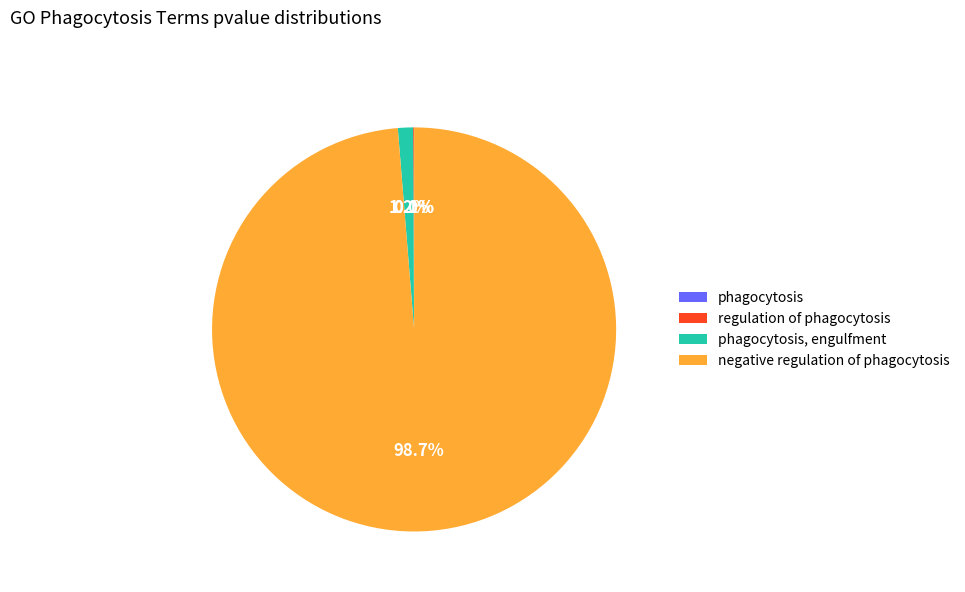

Is there any slice that represents more than half of the pie?

Yes